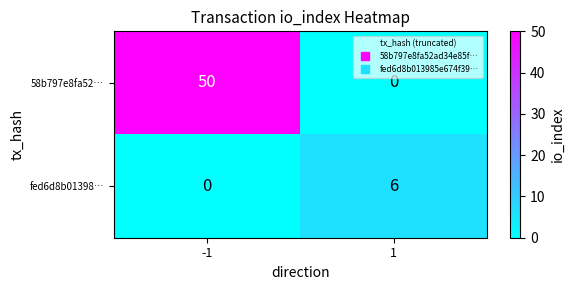

What is the greatest value displayed?

50